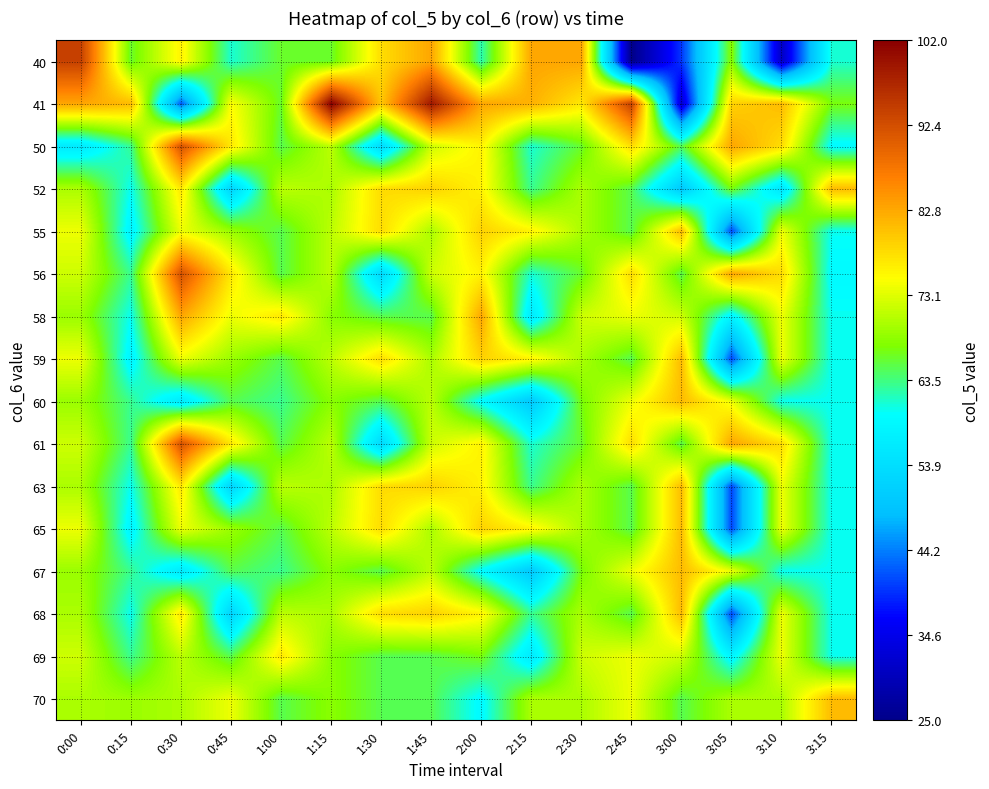

At which category does the chart reach its peak across all series?

1:15